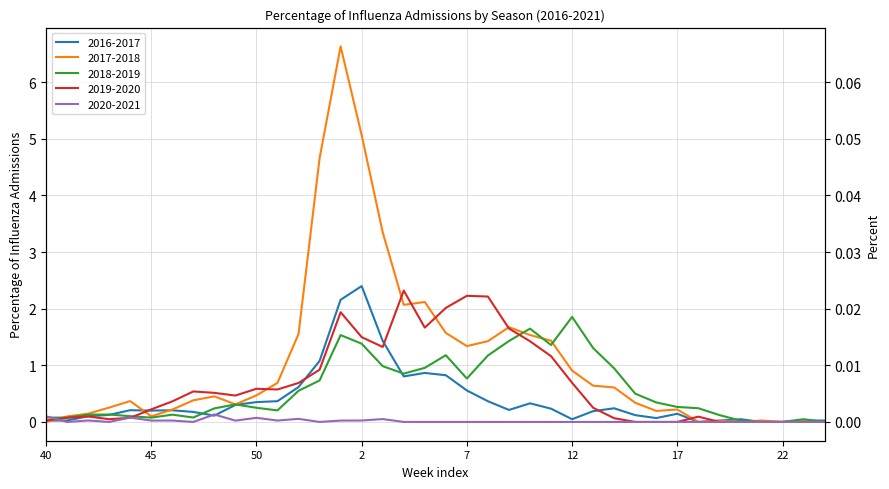

How many interior local valleys does the 2017-2018 series have?

8